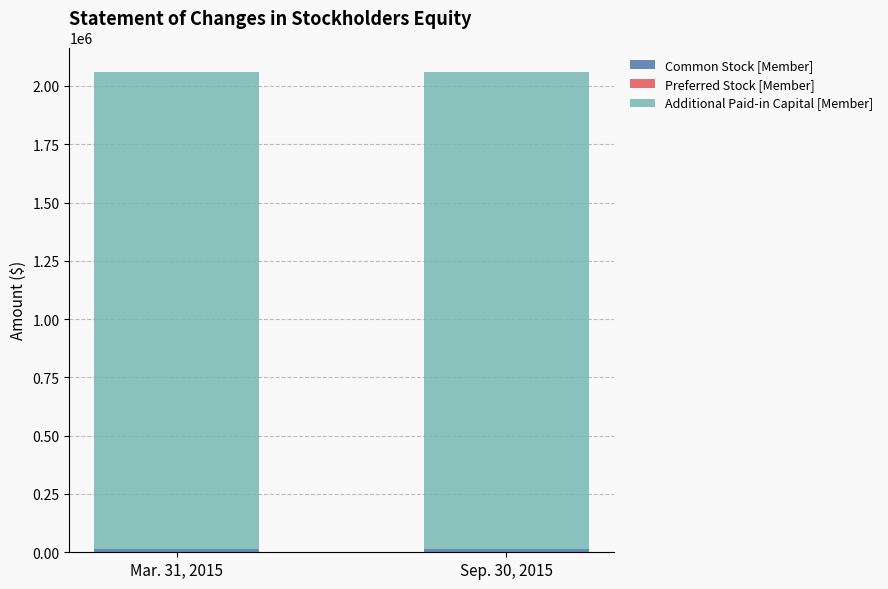

Rank the series by their maximum value, from lowest to highest.

Preferred Stock [Member], Common Stock [Member], Additional Paid-in Capital [Member]